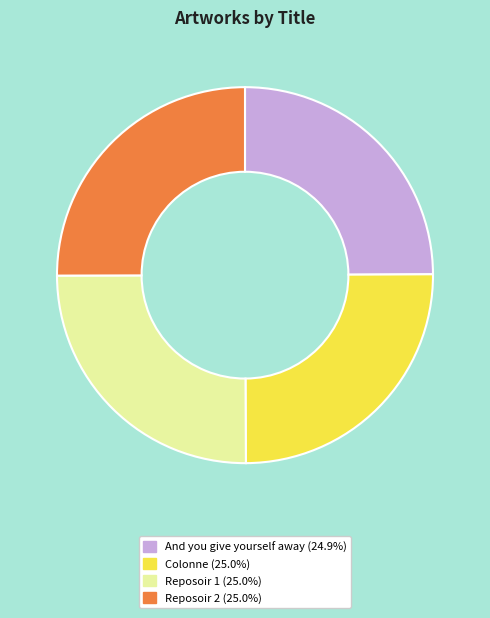

Is Reposoir 1 the majority of the pie?

No